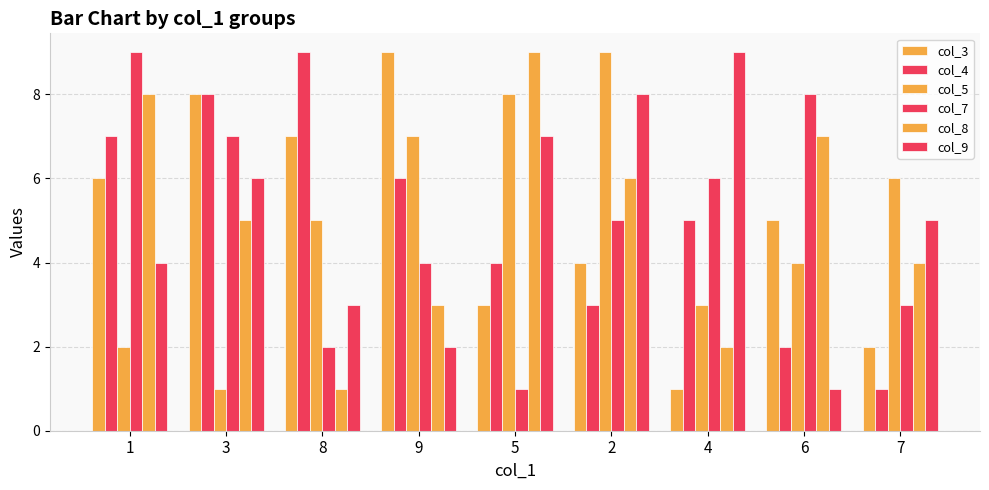

True or false: col_5 has a value of 2 at 1.

True